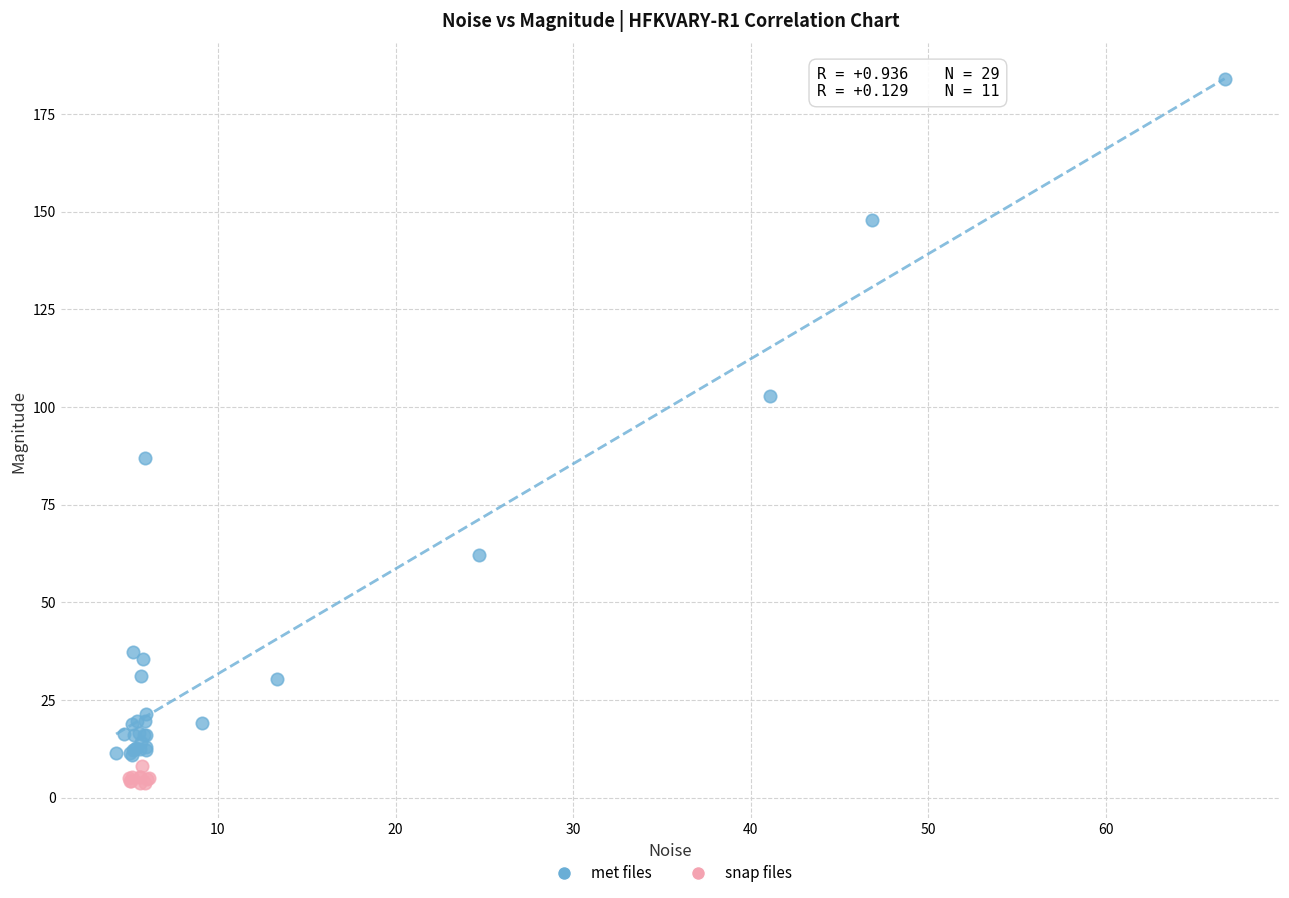

Which series has the largest Y range (max minus min)?

met files